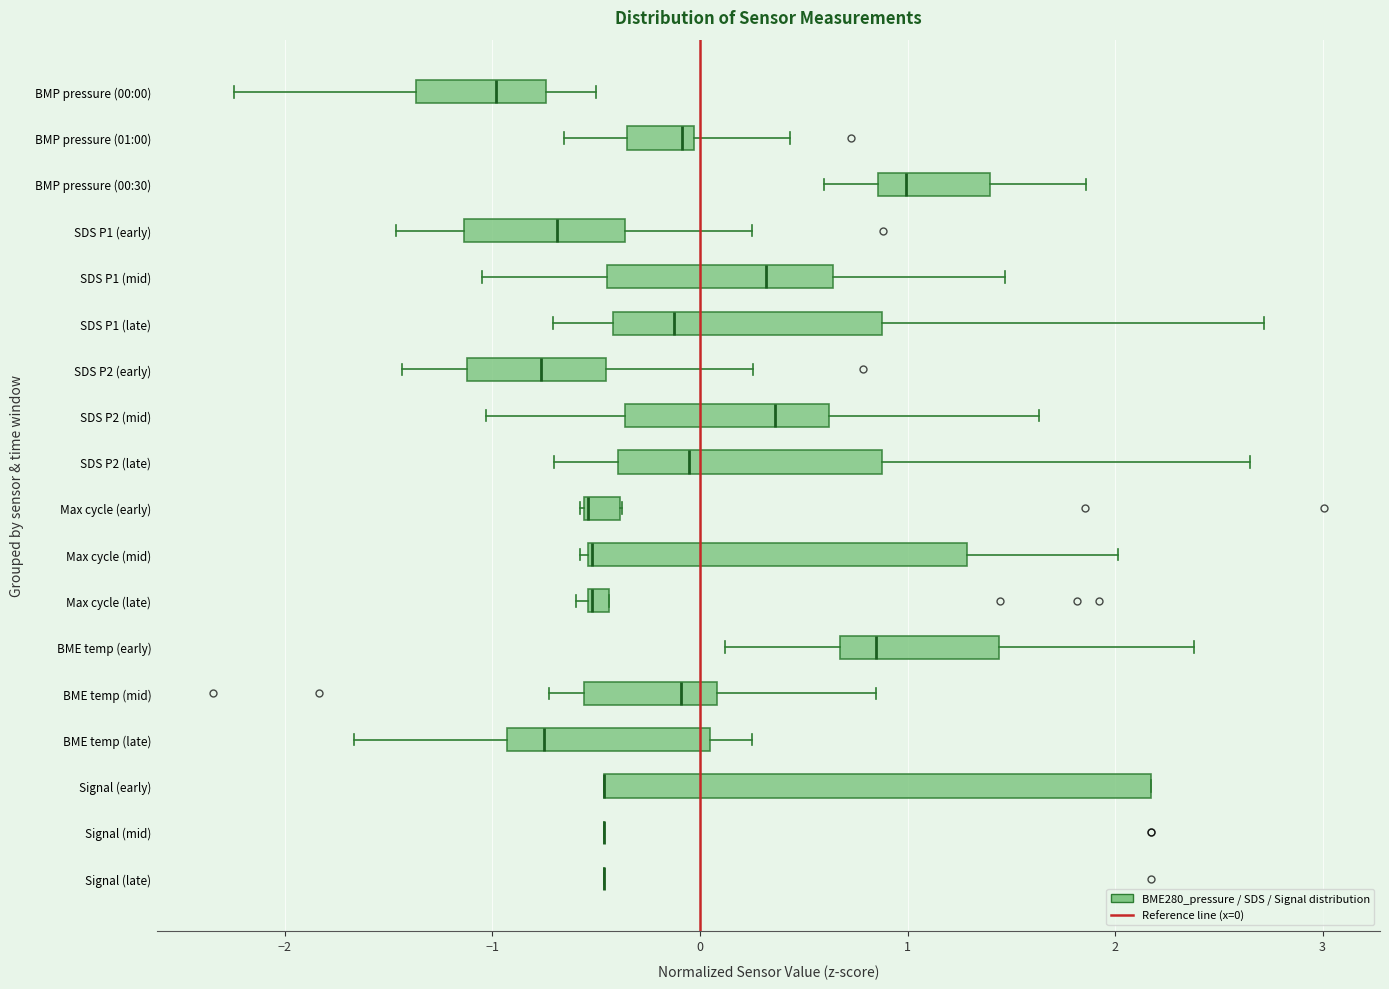

Where is the left edge of the box for BME temp (early) on the x-axis? The values are not printed on the chart, so give them approximately, as read against the axis.

0.7